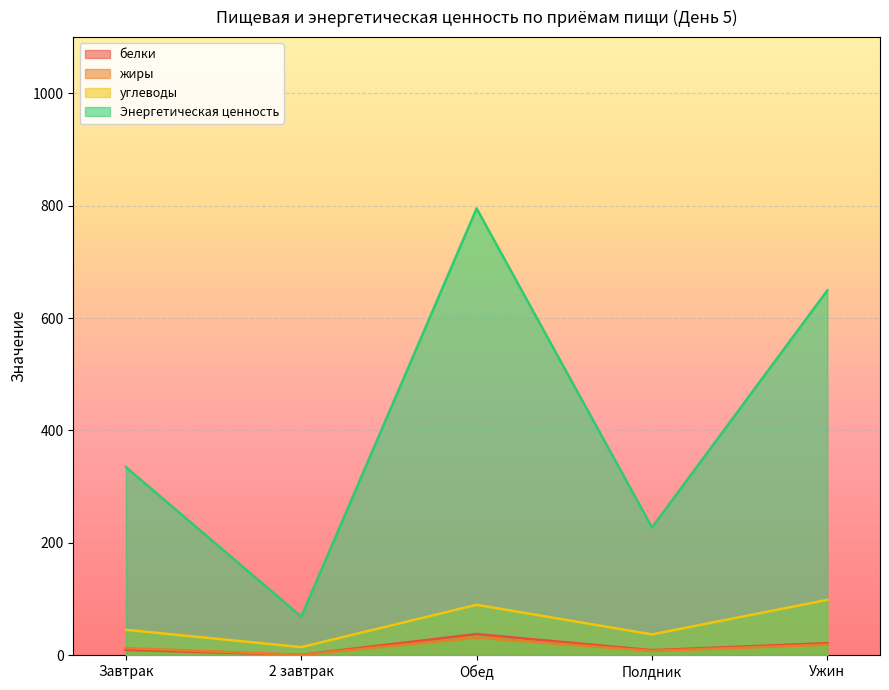

Which series has the widest spread of values?

Энергетическая ценность